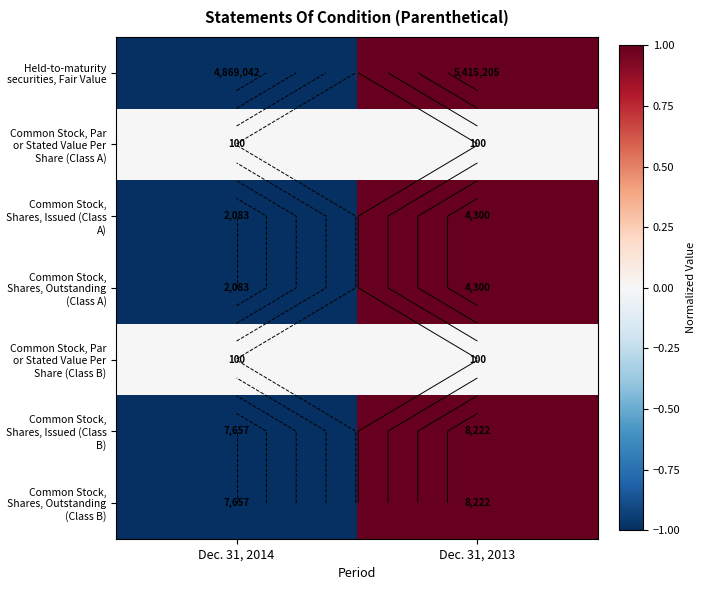

True or false: Common Stock, Par or Stated Value Per Share (Class B) has a value of 0 at Dec. 31, 2013.

True